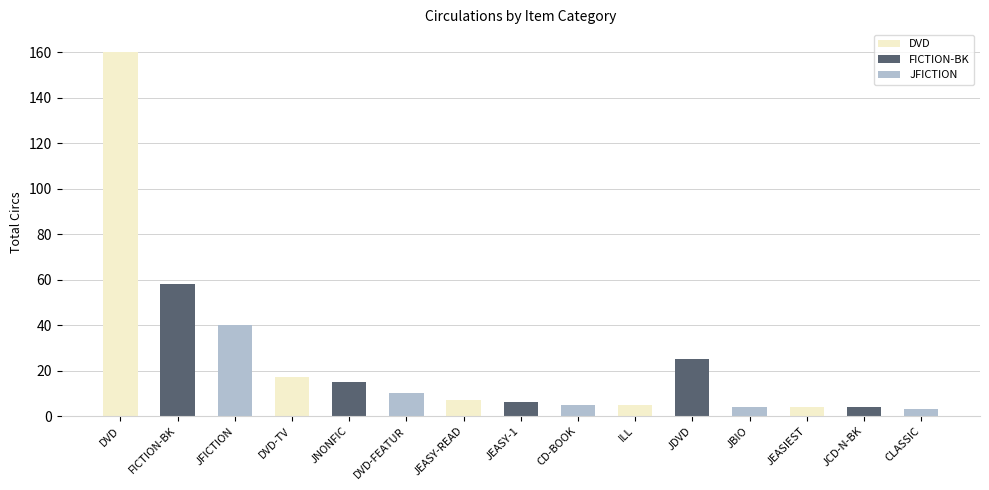

List the labels in order of value, smallest first.

CLASSIC, JBIO, JEASIEST, JCD-N-BK, CD-BOOK, ILL, JEASY-1, JEASY-READ, DVD-FEATUR, JNONFIC, DVD-TV, JDVD, JFICTION, FICTION-BK, DVD